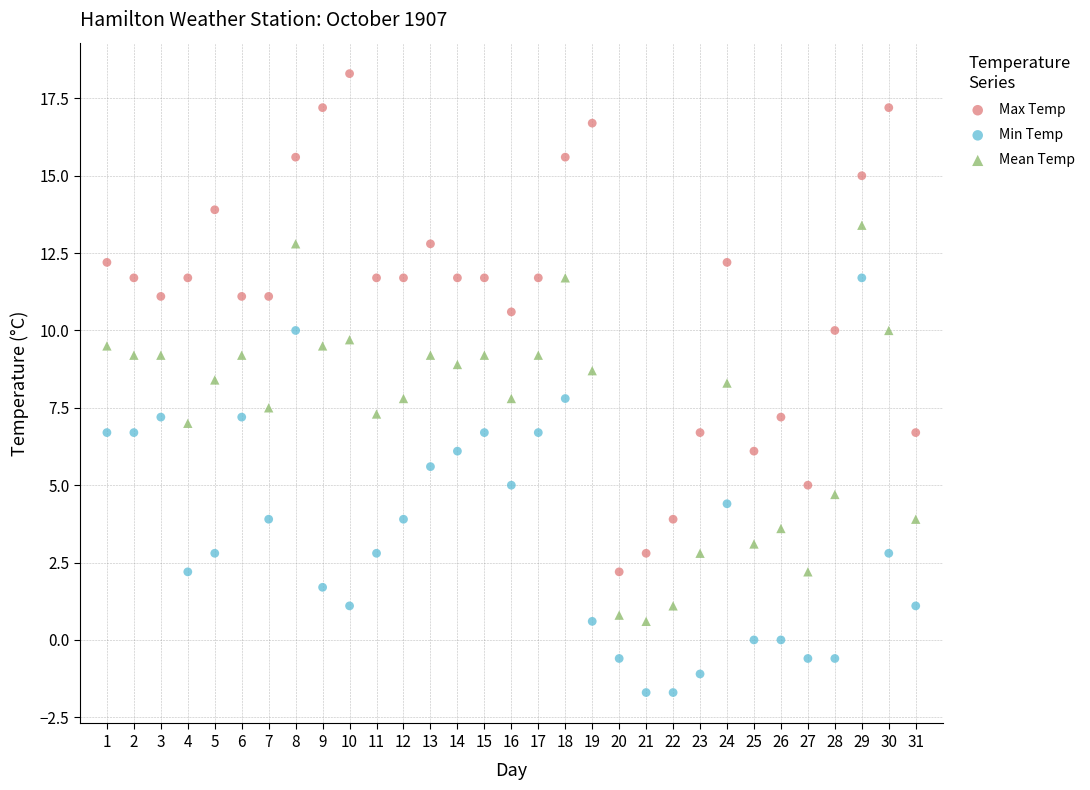

What is the X range (max minus min) for the scatter plot?

30.0